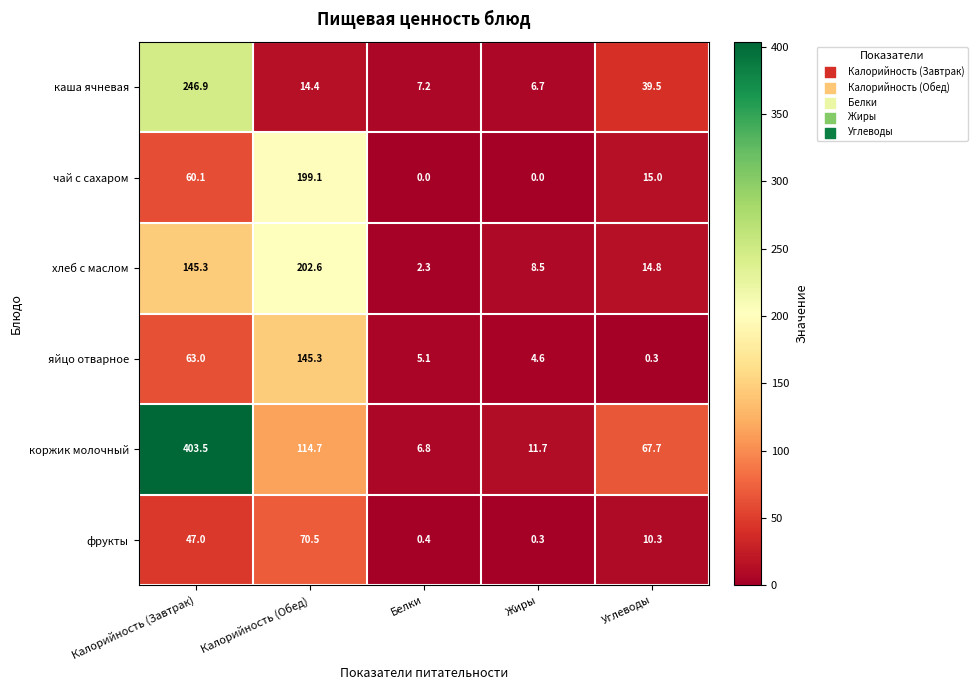

Between Калорийность (Обед) and Углеводы, which series saw the biggest shift?

хлеб с маслом